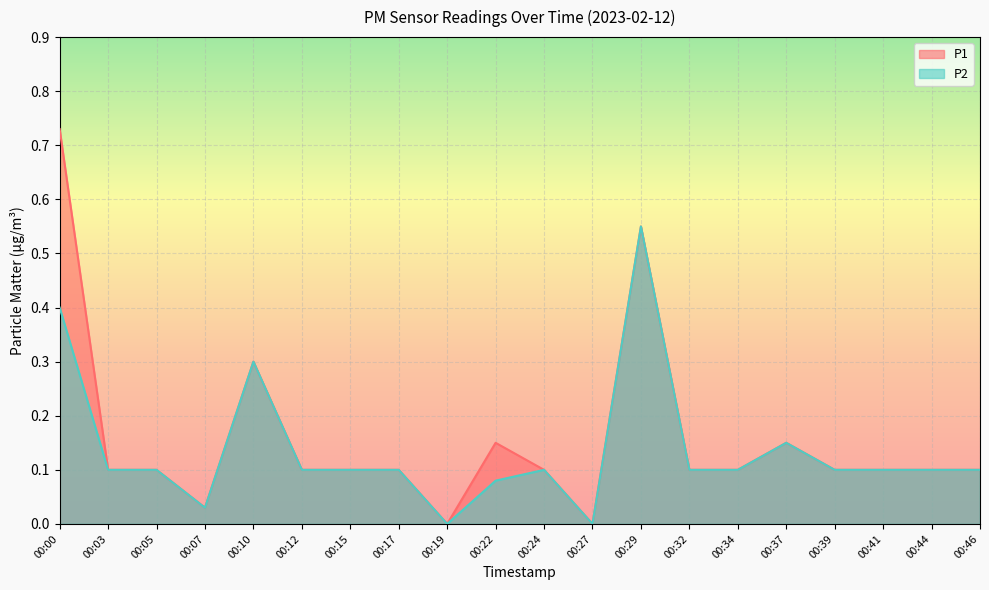

At which category is the sum across all series the highest?

00:00